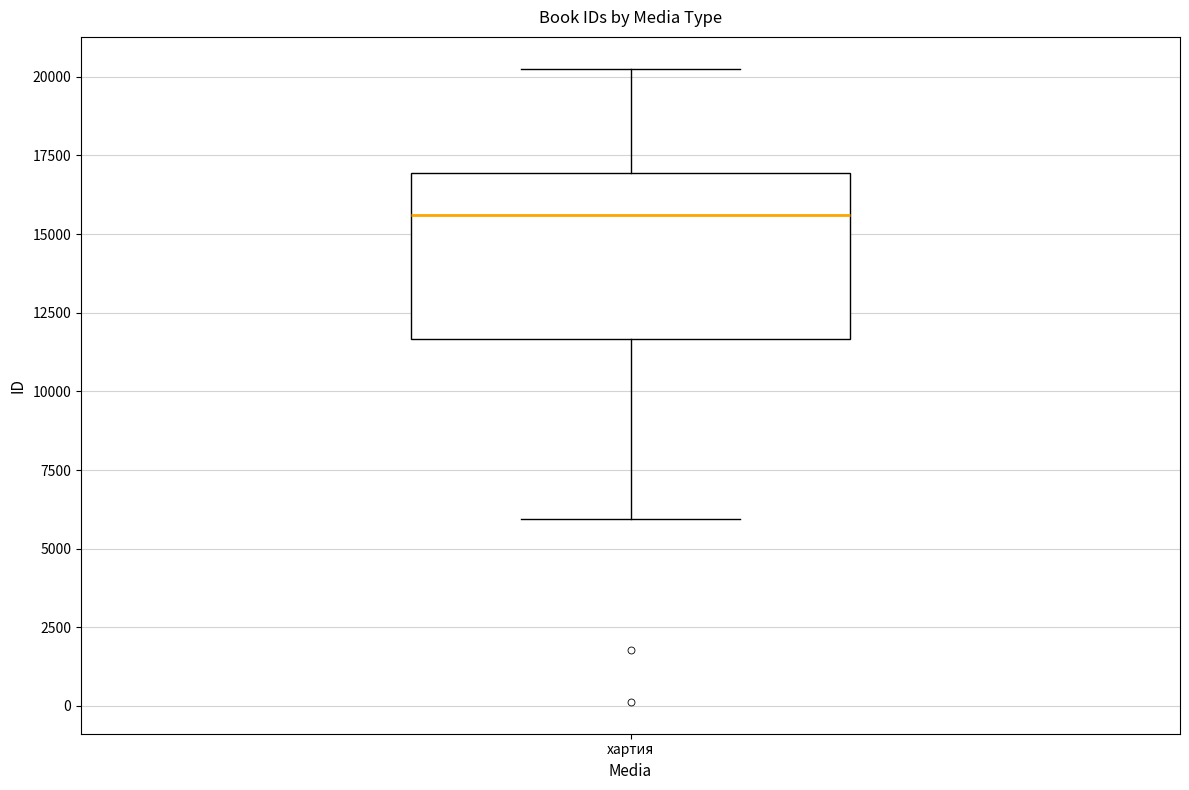

Where does the upper whisker of the box for хартия end on the y-axis? The values are not printed on the chart, so give them approximately, as read against the axis.

20500